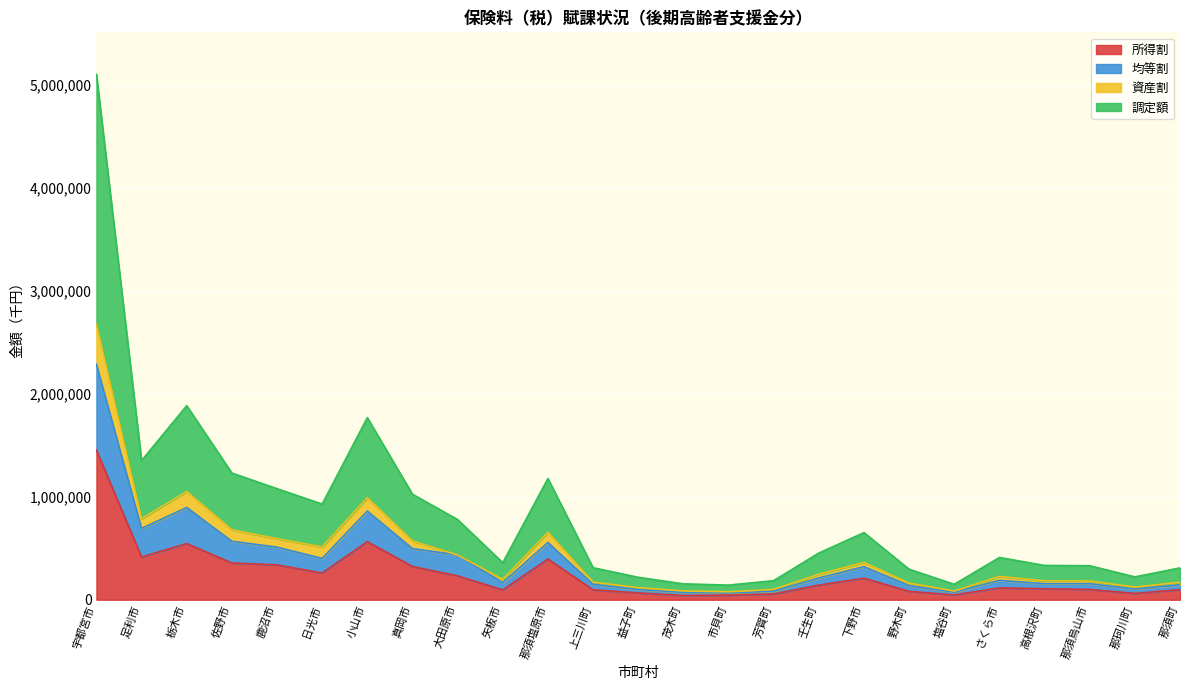

True or false: 所得割 and 調定額 cross at least once.

False